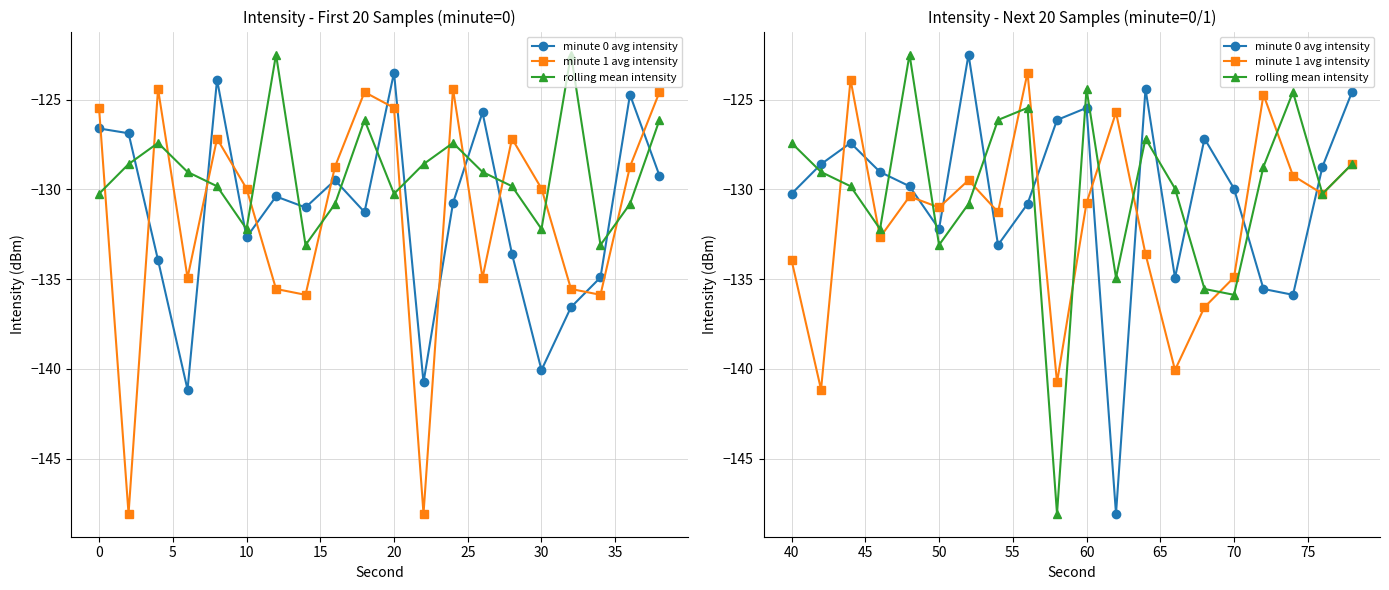

What is the maximum value shown in the chart?

-122.5